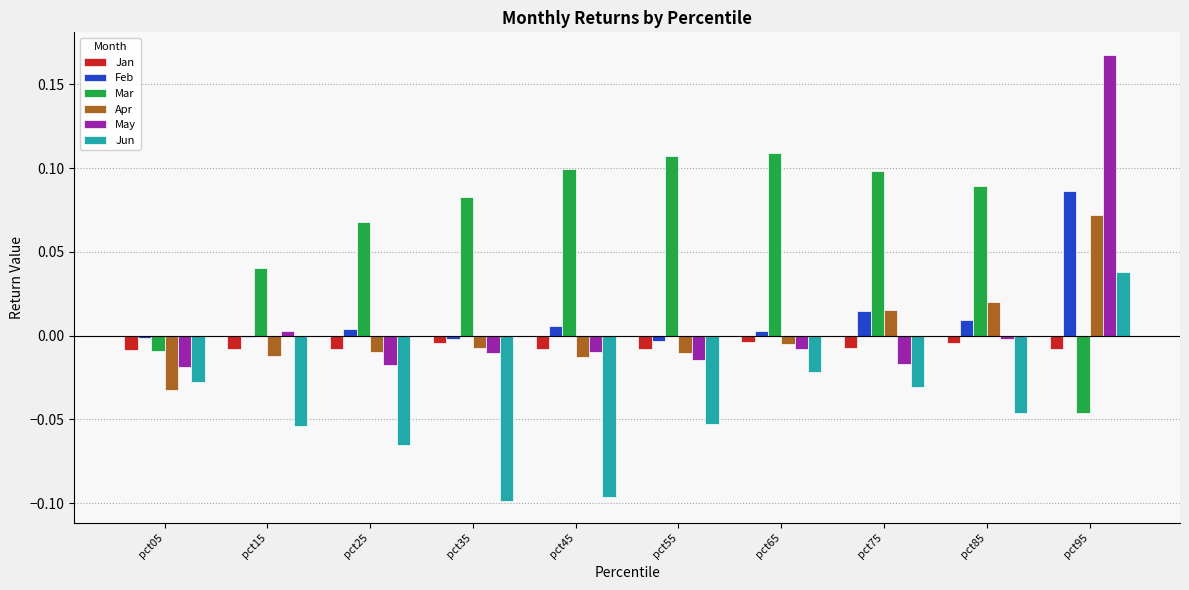

Which series has the largest range (max minus min)?

May